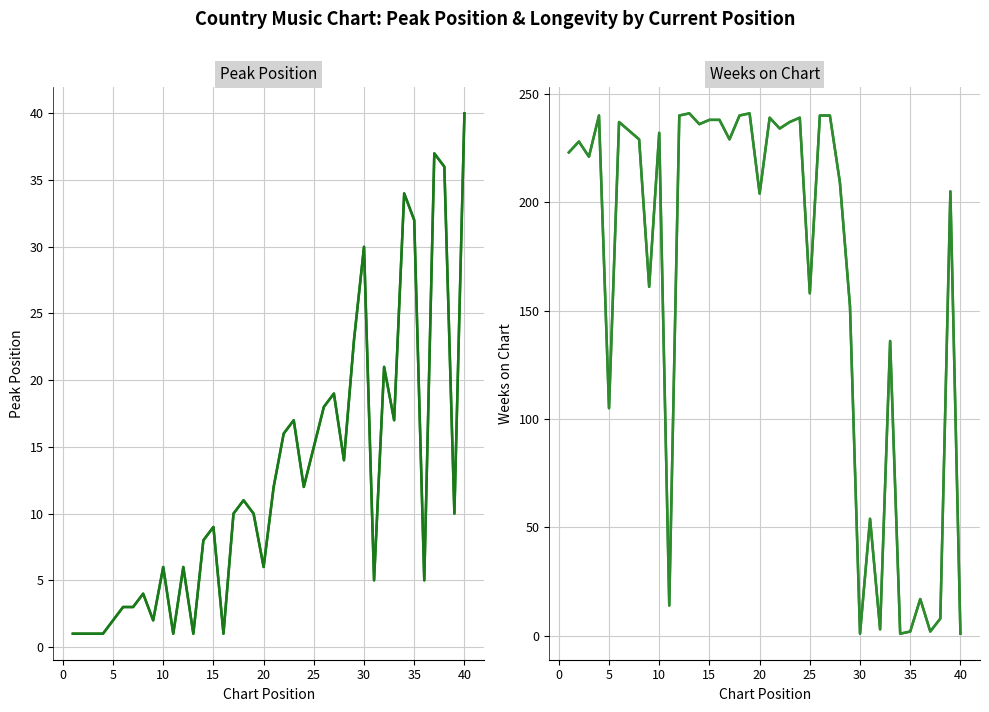

How many interior local peaks does the Weeks on Chart series have?

12